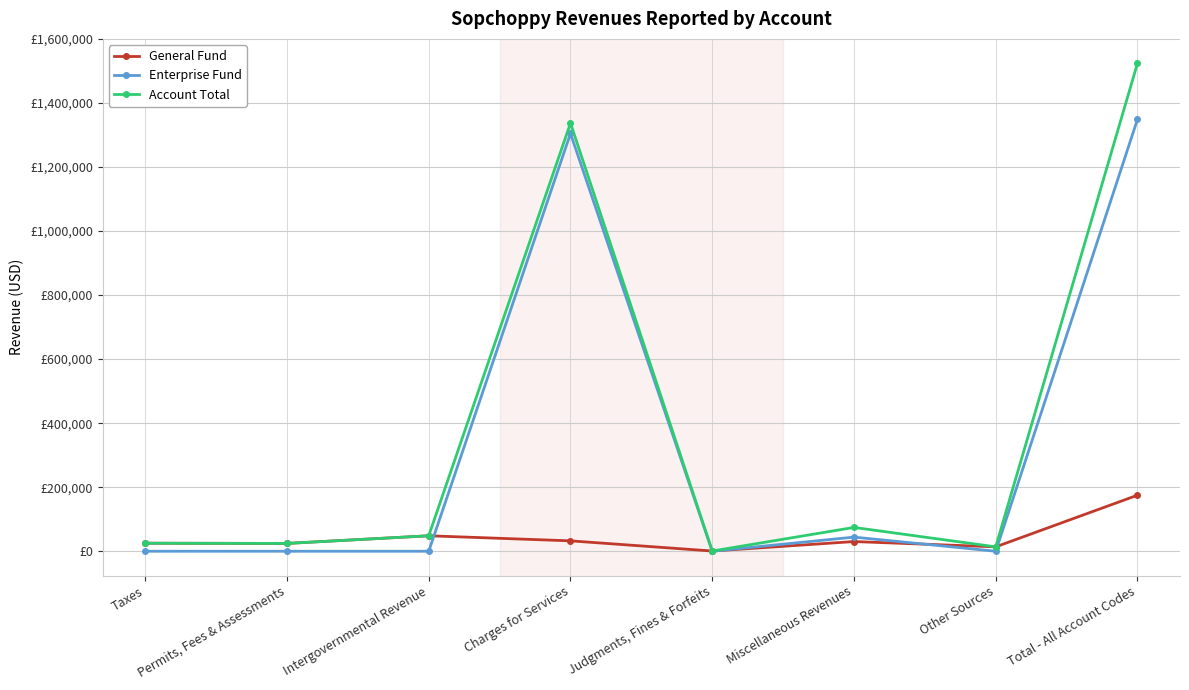

True or false: General Fund and Account Total intersect in this chart.

False